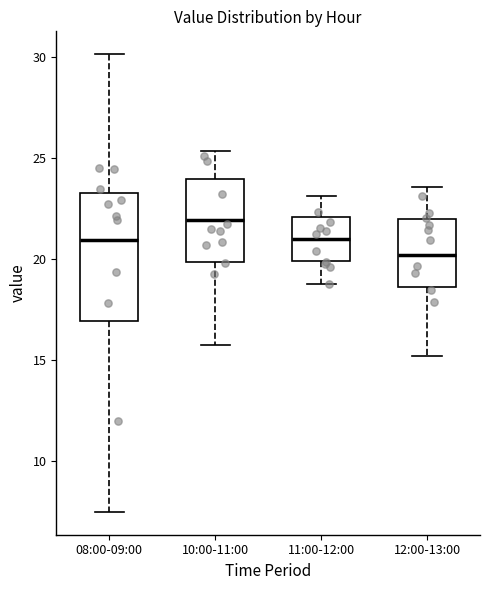

Which box's median line is the lowest?

12:00-13:00